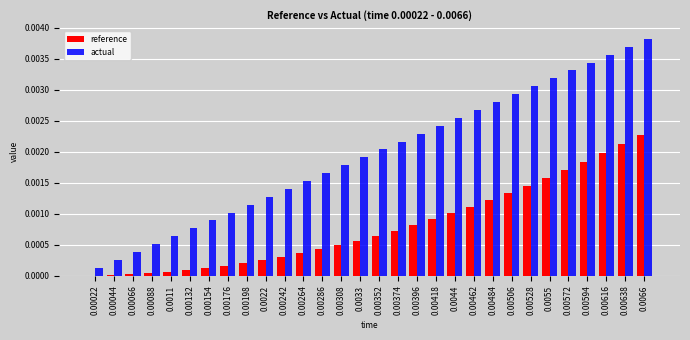

At which category is the sum across all series the highest?

0.0066